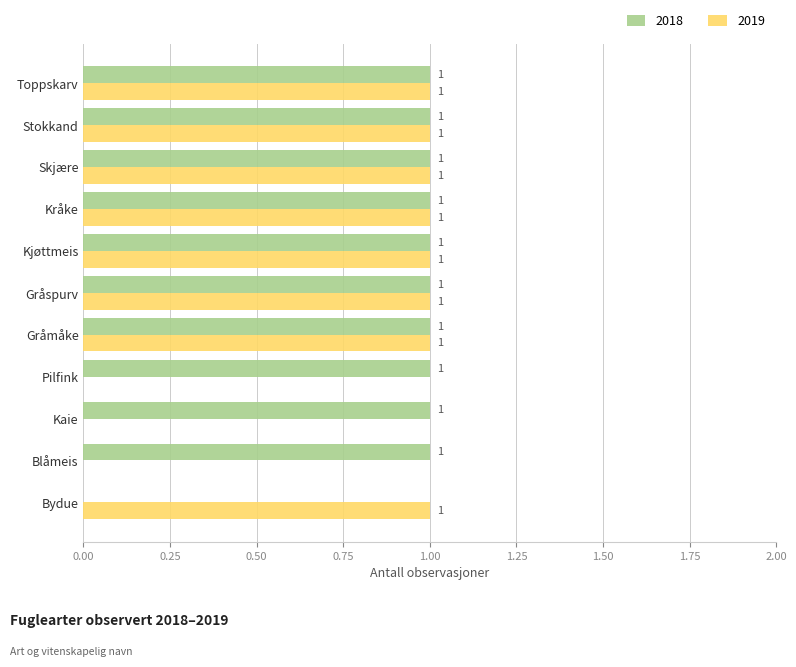

What is the sum of all 2018 values?

10